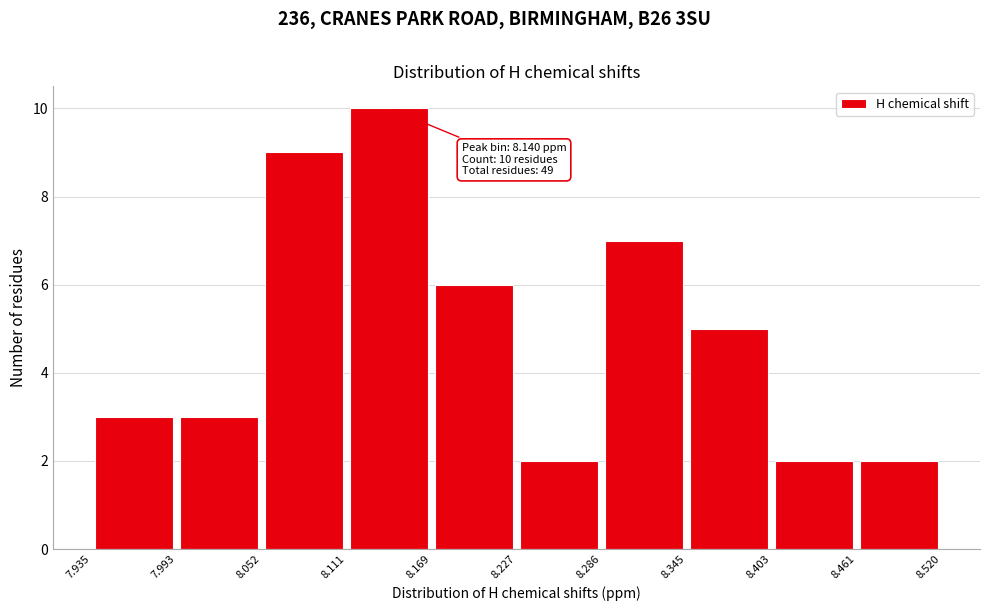

Which range on the x-axis has the tallest bar?

8.111 to 8.169